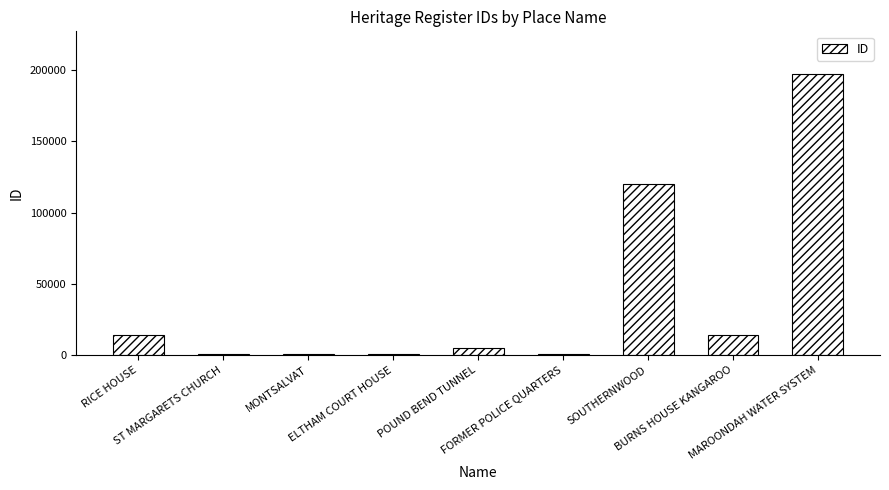

What is the greatest value displayed?

197552